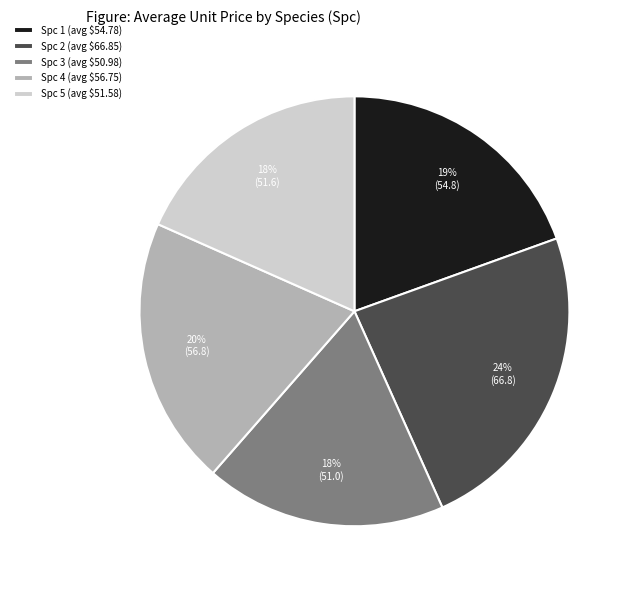

To the nearest percent, what is the difference between the largest and smallest slice percentages?

6%